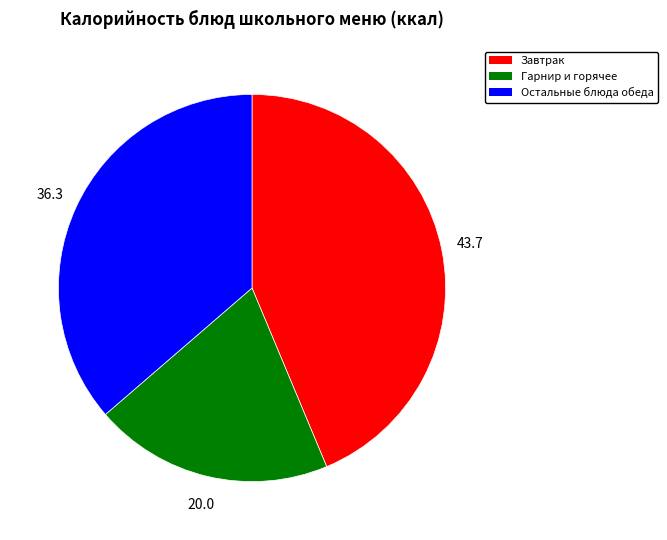

Is it true that Завтрак is 44% of the pie?

True